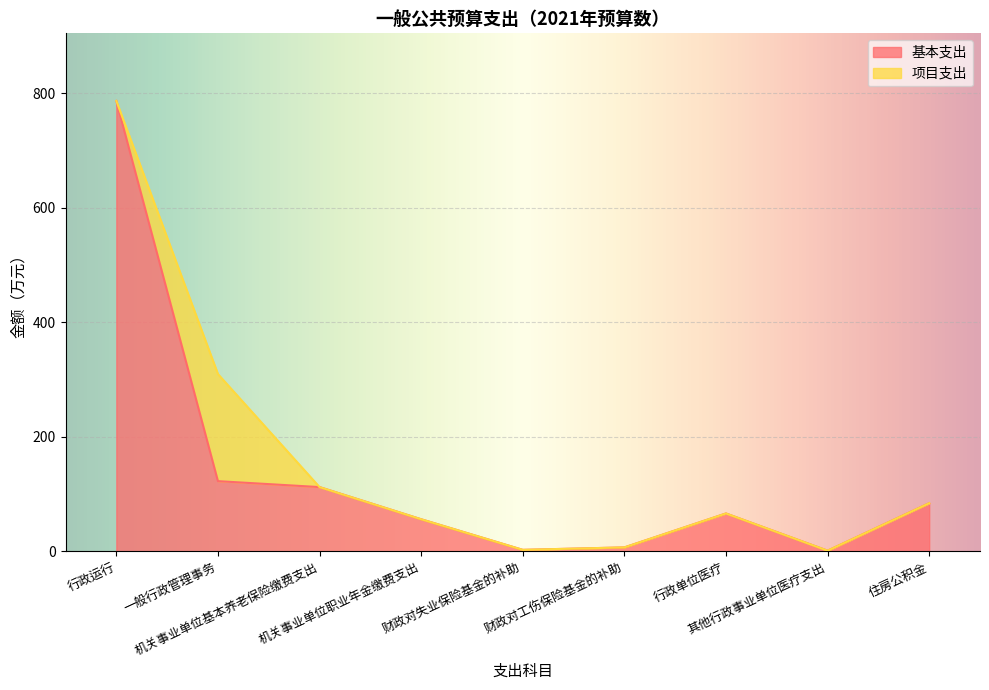

The value at 财政对失业保险基金的补助 is 1.3. True or false?

False